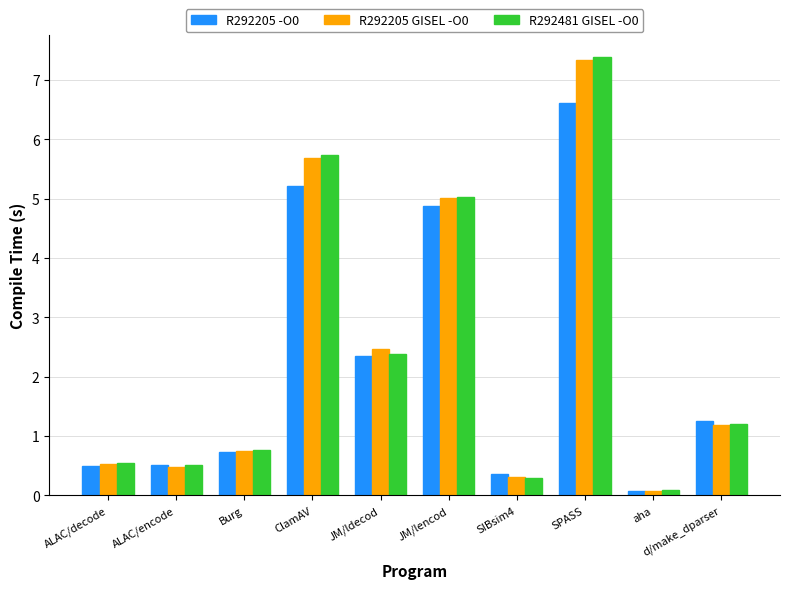

What is the total value across all series at JM/lencod?

14.9